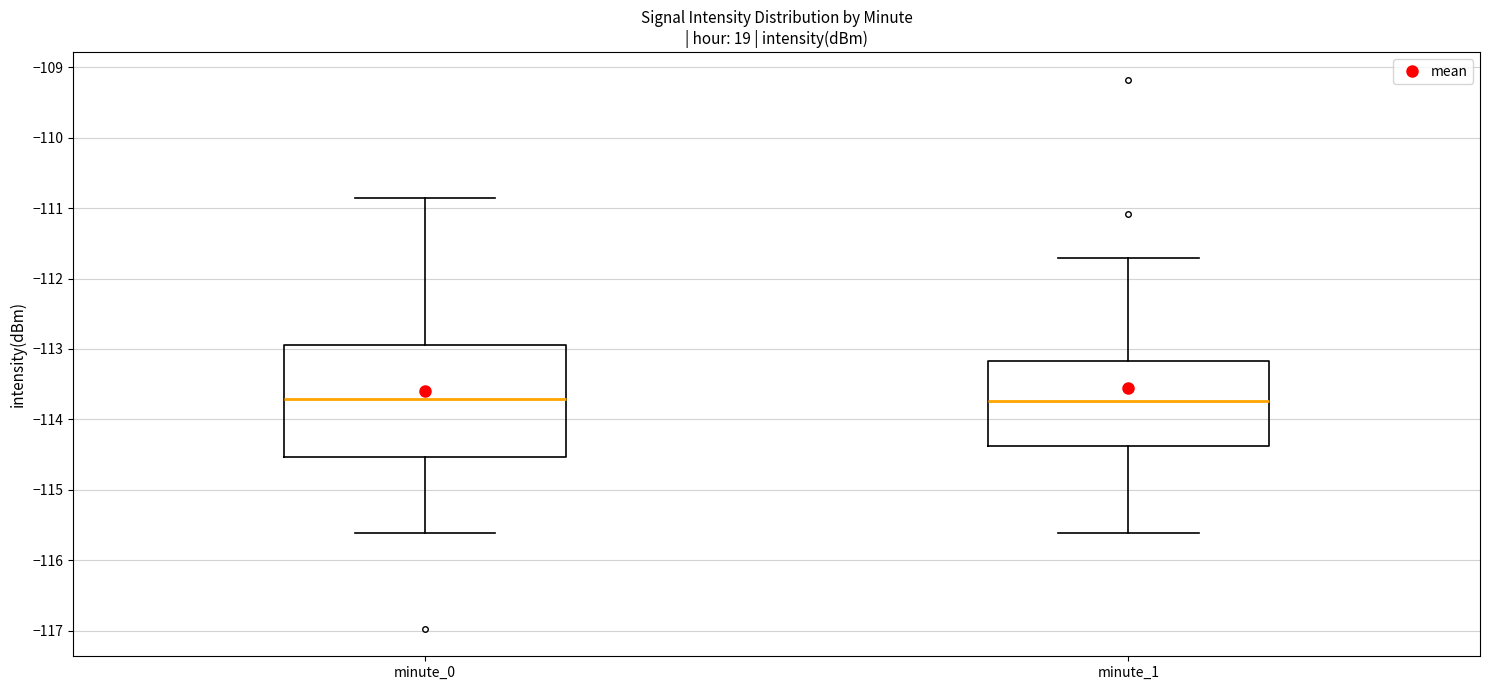

Reading left to right, transcribe this box plot: for each box, give where its median line is, the range the box spans, and where its two whiskers end, as read against the y-axis. The values are not printed on the chart, so give them approximately, as read against the axis.

minute_0: median -113.7, box -114.5 to -112.9, whiskers -115.6 to -110.9
minute_1: median -113.7, box -114.4 to -113.2, whiskers -115.6 to -111.7